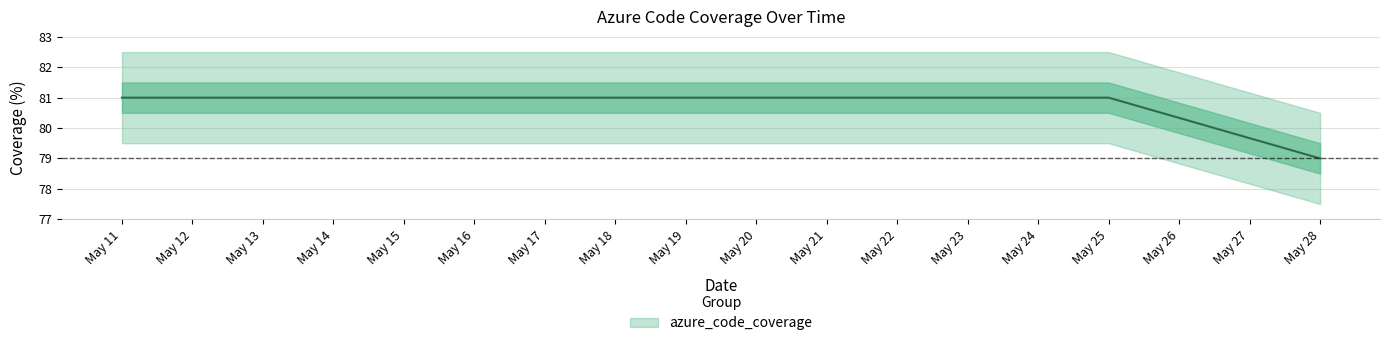

Is this an area chart (filled region under the line)?

No